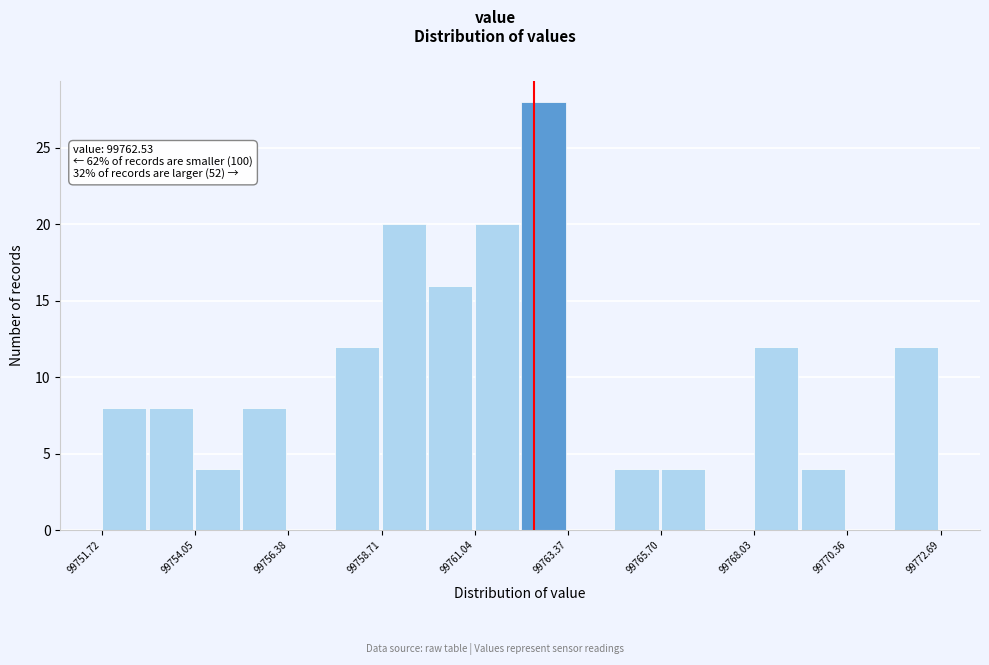

Read against the x-axis, roughly where is the centre of the tallest bar?

99763.0